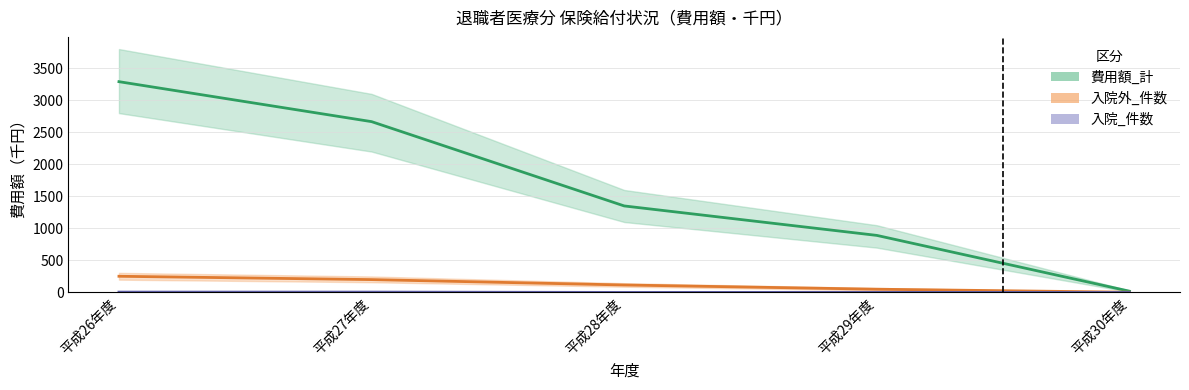

Rank the series by their maximum value, from lowest to highest.

入院_件数, 入院外_件数, 費用額_計